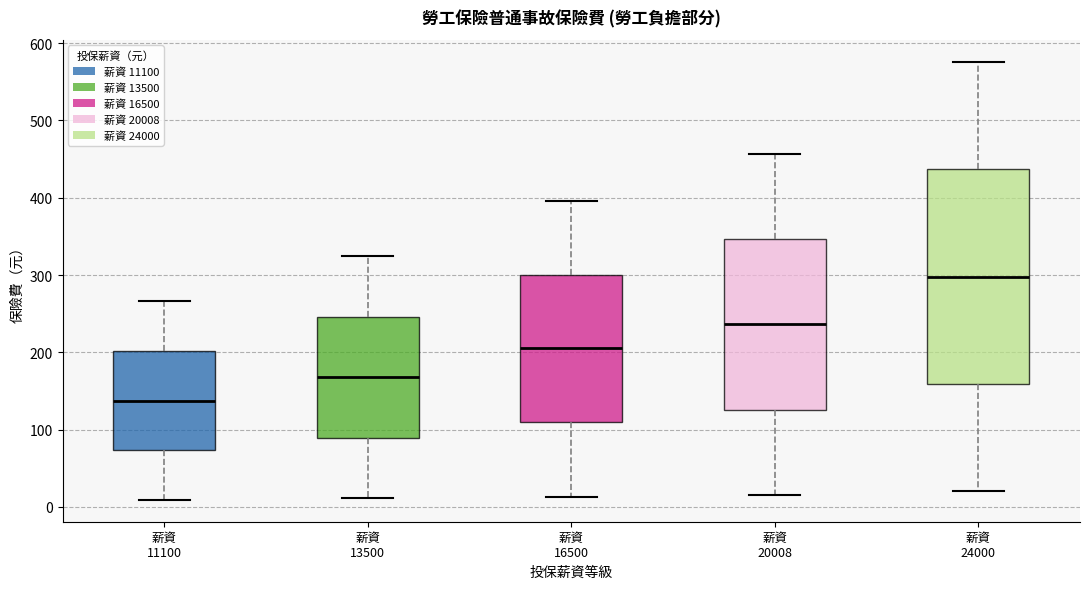

Which box's median line is the highest?

薪資 24000